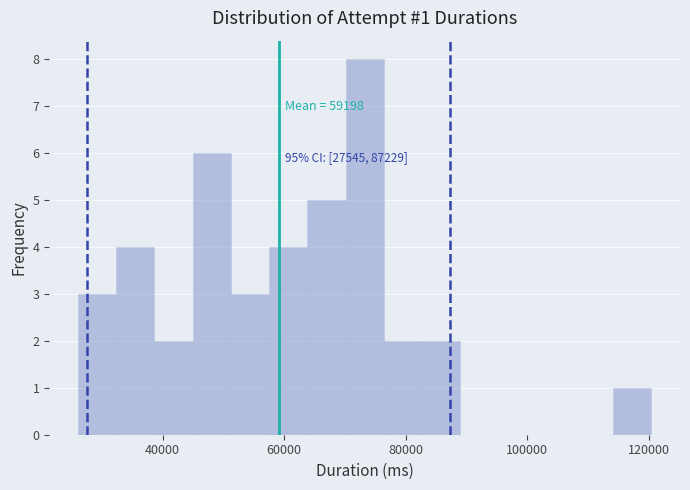

Read against the x-axis, roughly where is the centre of the tallest bar?

74000